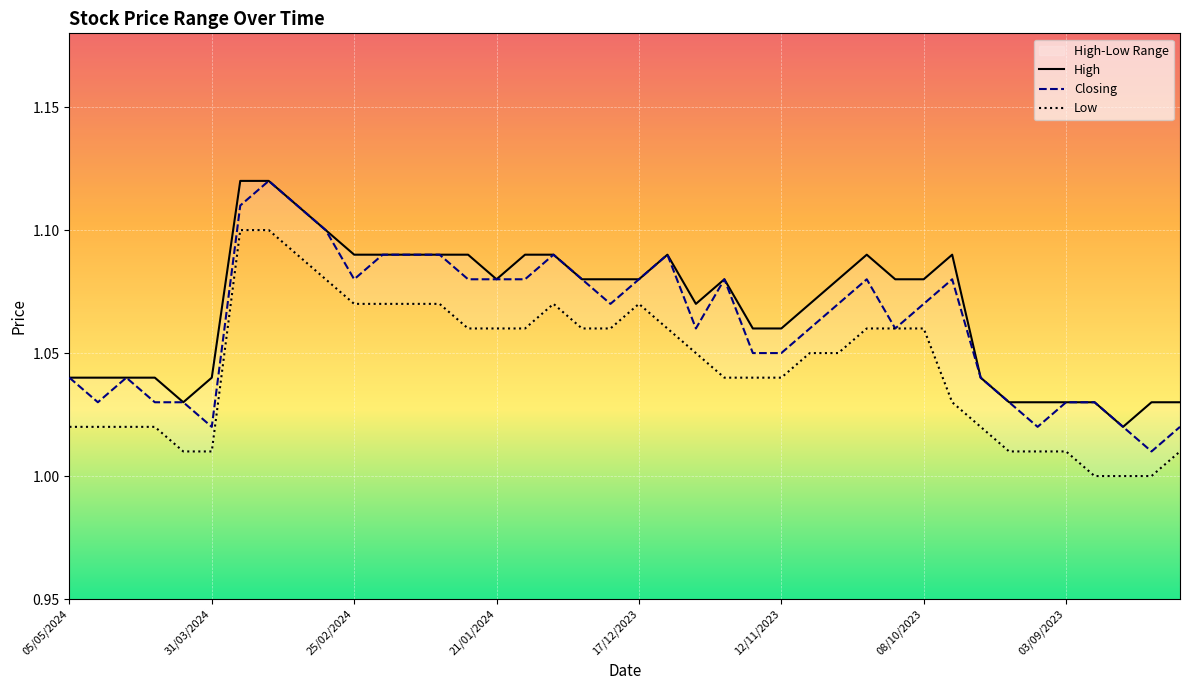

What is the approximate value of High at 36?

1.0